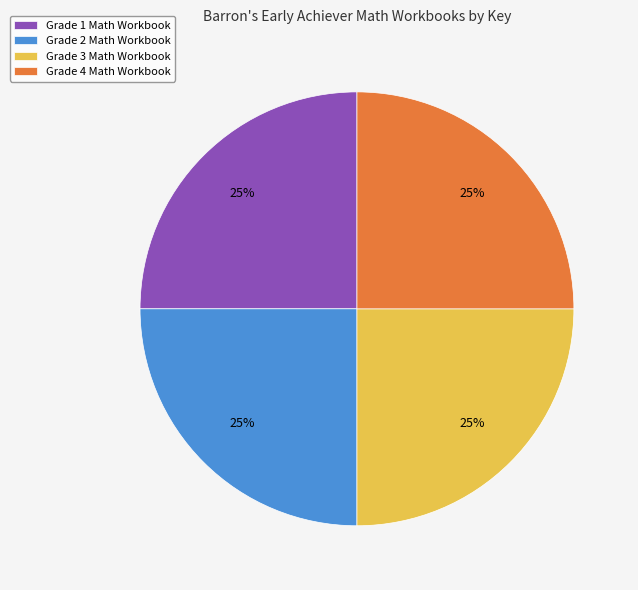

Count the number of slices in the pie.

4